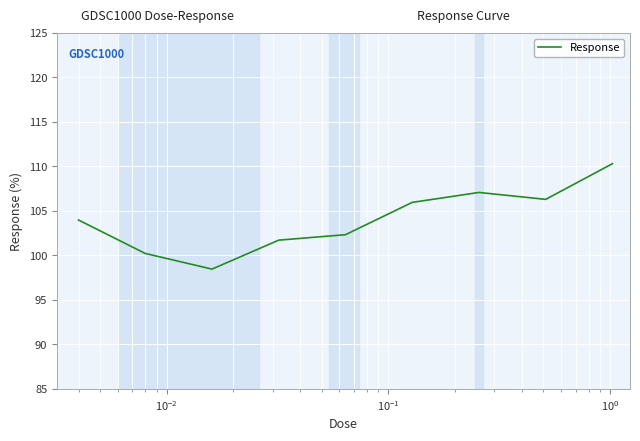

What is the difference between the maximum and minimum values?

11.8